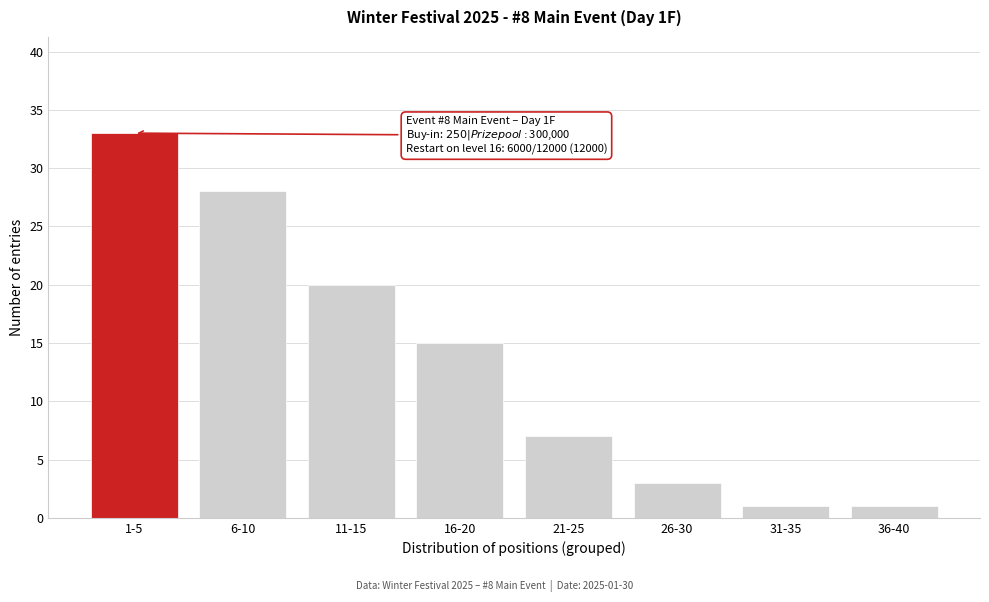

Reading right to left, what are all the values shown in this chart?

36-40=1	31-35=1	26-30=3	21-25=7	16-20=15	11-15=20	6-10=28	1-5=33